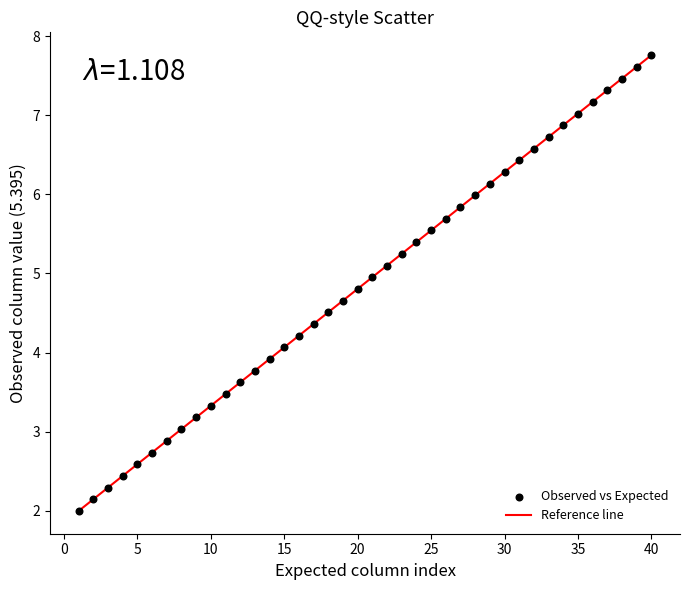

What is the range of Y values (max minus min)?

5.8